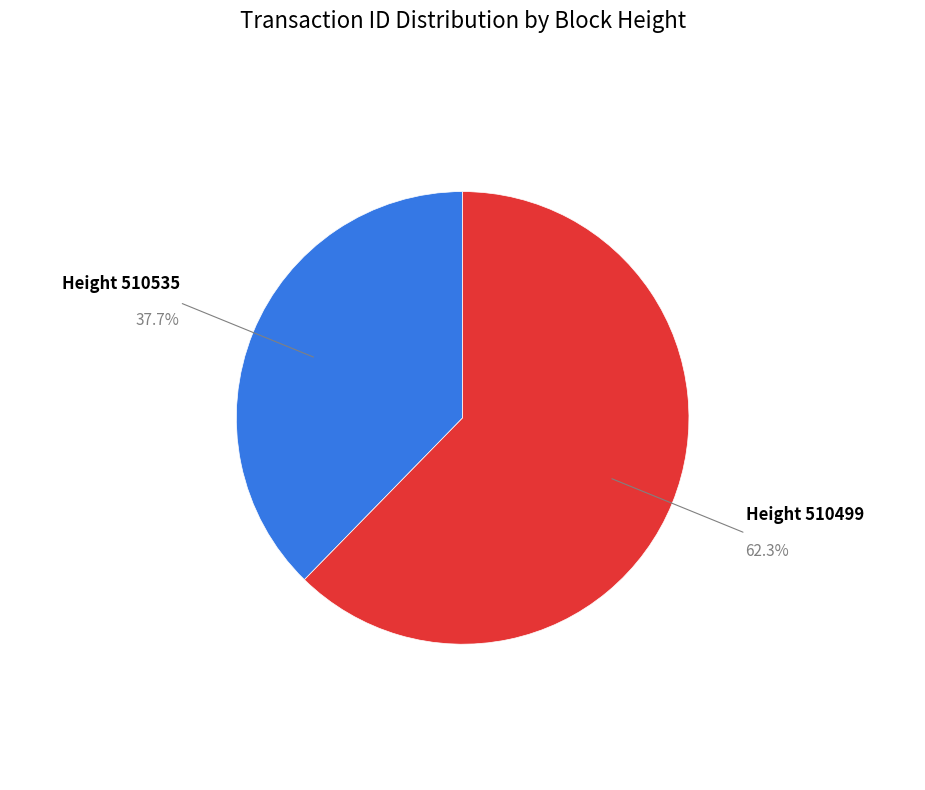

Do Height 510499 and Height 510535 together represent more than half of the pie?

Yes